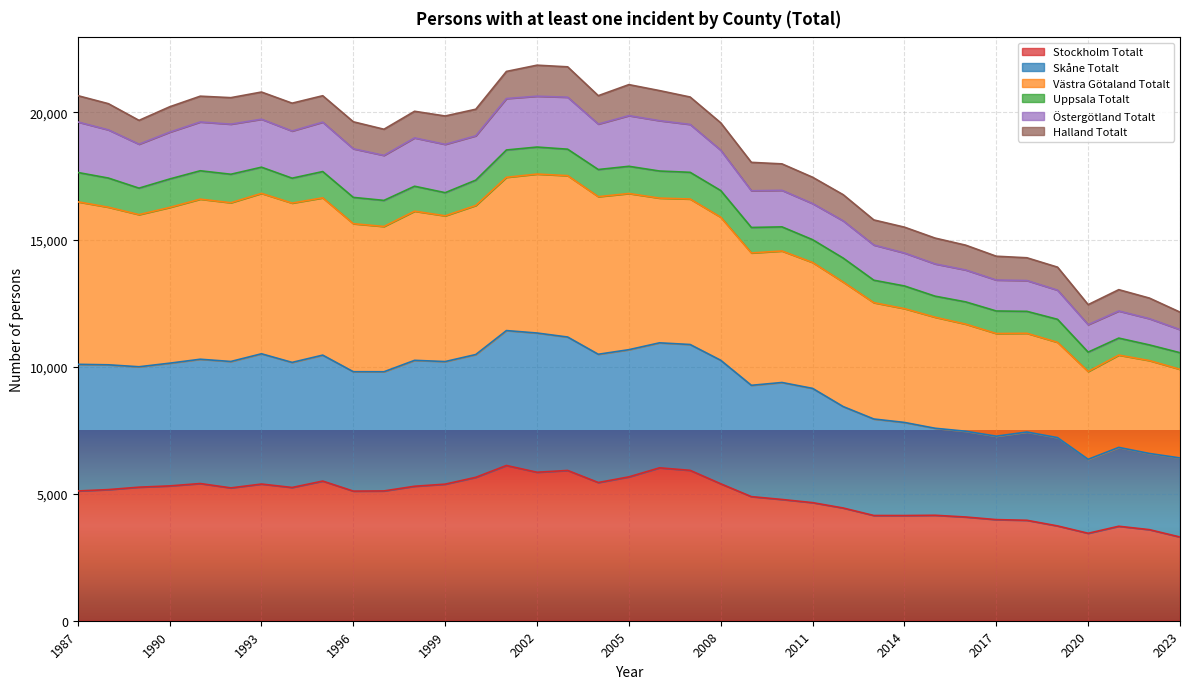

How many lines are shown in the chart?

6